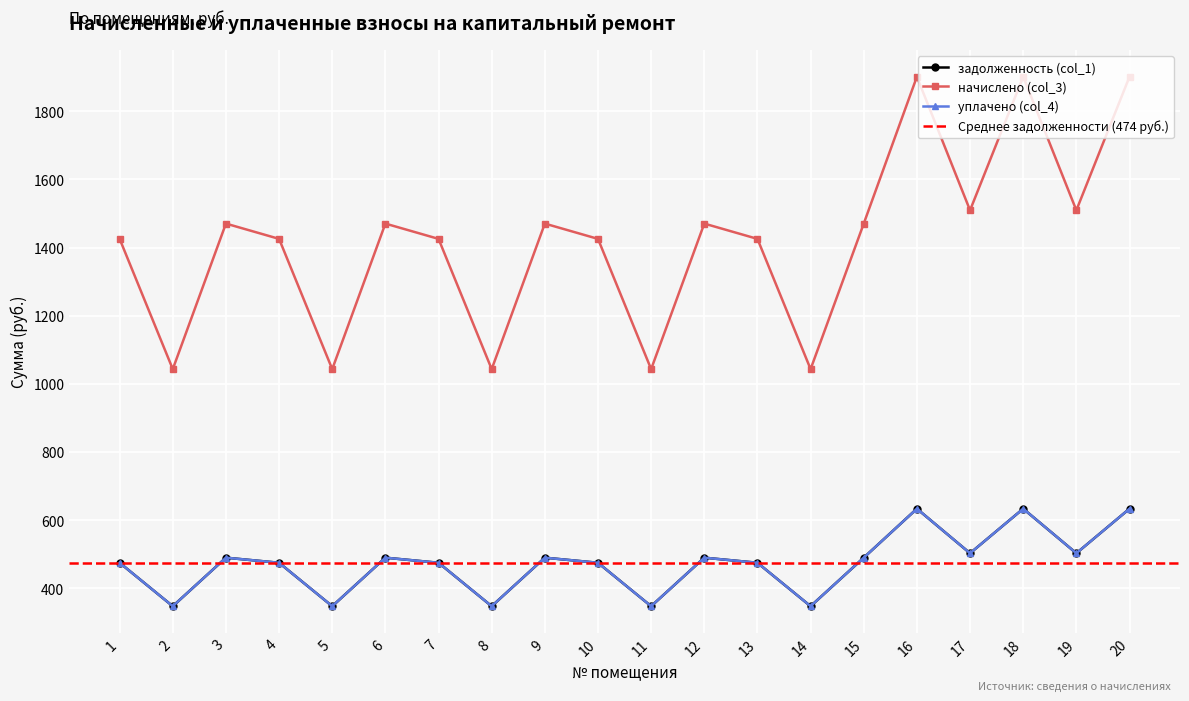

Reading right to left, extract all data points from this chart.

задолженность (col_1): 633.8	503.1	633.8	503.1	633.8	490.1	347.8	475.1	490.1	347.8	475.1	490.1	347.8	475.1	490.1	347.8	475.1	490.1	347.8	475.1
начислено (col_3): 1901.2	1509.3	1901.2	1509.3	1901.2	1470.3	1043.2	1425.5	1470.3	1043.2	1425.5	1470.3	1043.2	1425.5	1470.3	1043.2	1425.5	1470.3	1043.2	1425.5
уплачено (col_4): 633.8	503.1	633.8	503.1	633.8	490.1	347.8	475.1	490.1	347.8	475.1	490.1	347.8	475.1	490.1	347.8	475.1	490.1	347.8	475.1